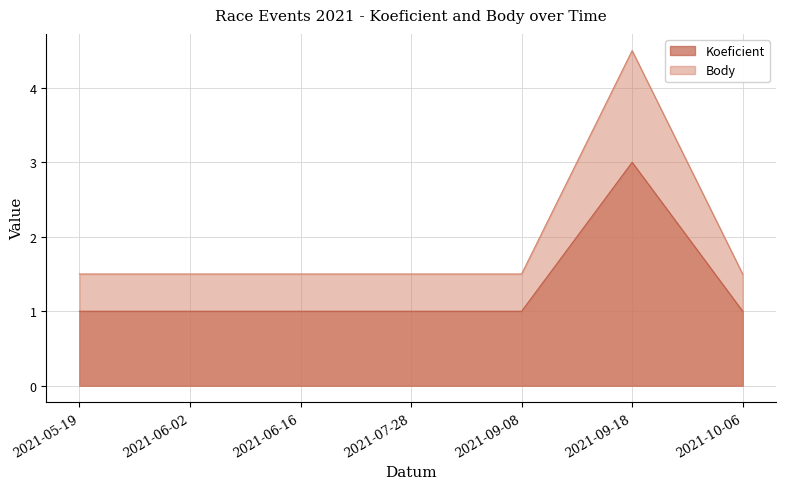

What position from the left is 2021-10-06?

7